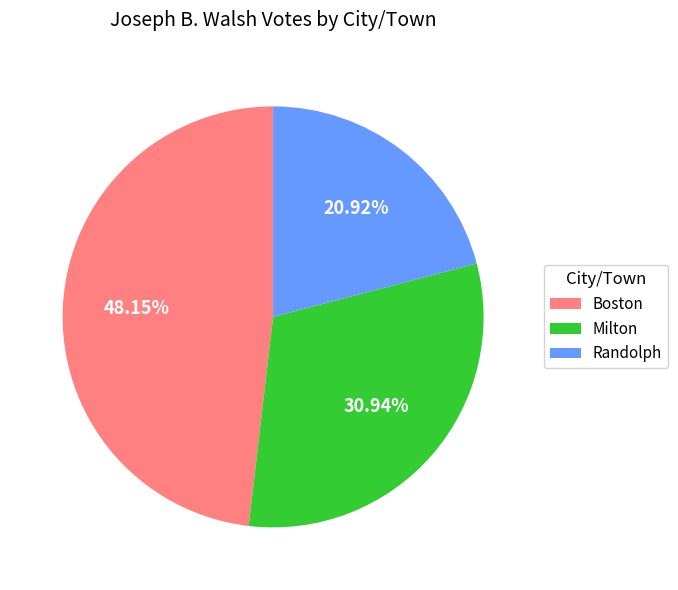

To the nearest percent, what percentage of the pie is Boston?

48%